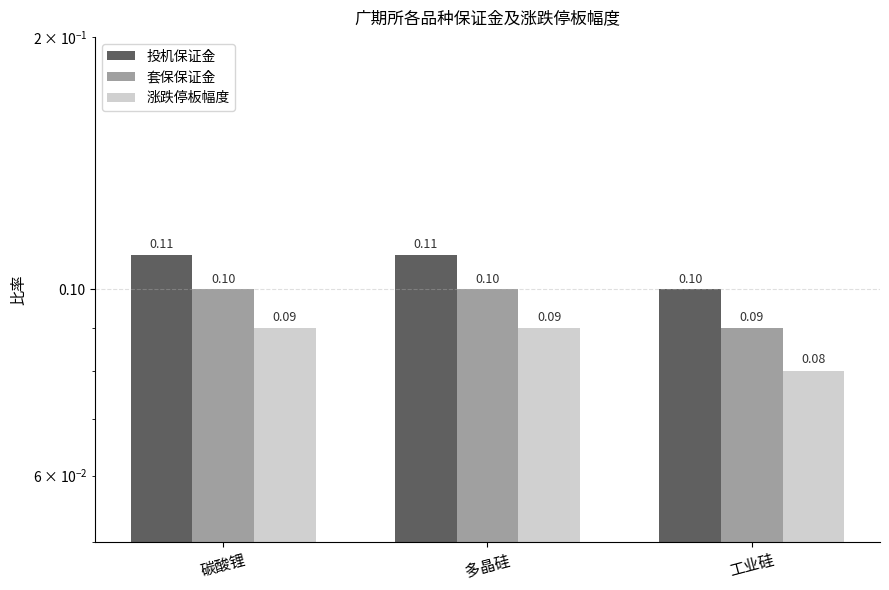

How many 套保保证金 values are between 0 and 1?

3